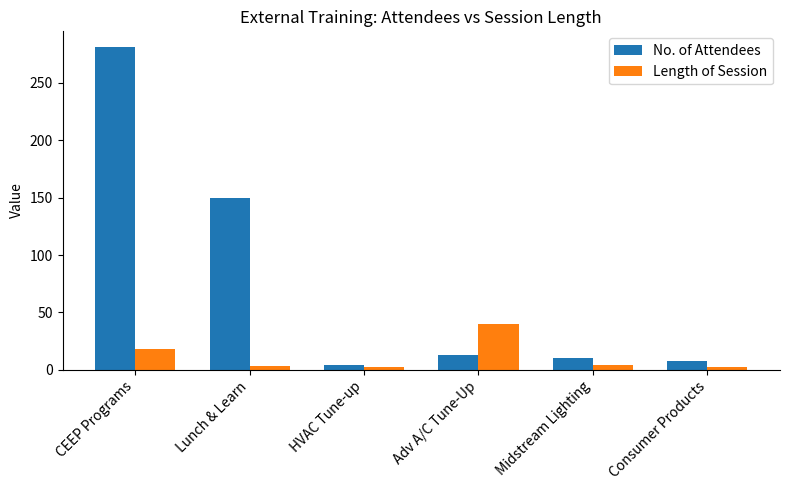

Are the bars grouped side by side (vs. stacked)?

Yes